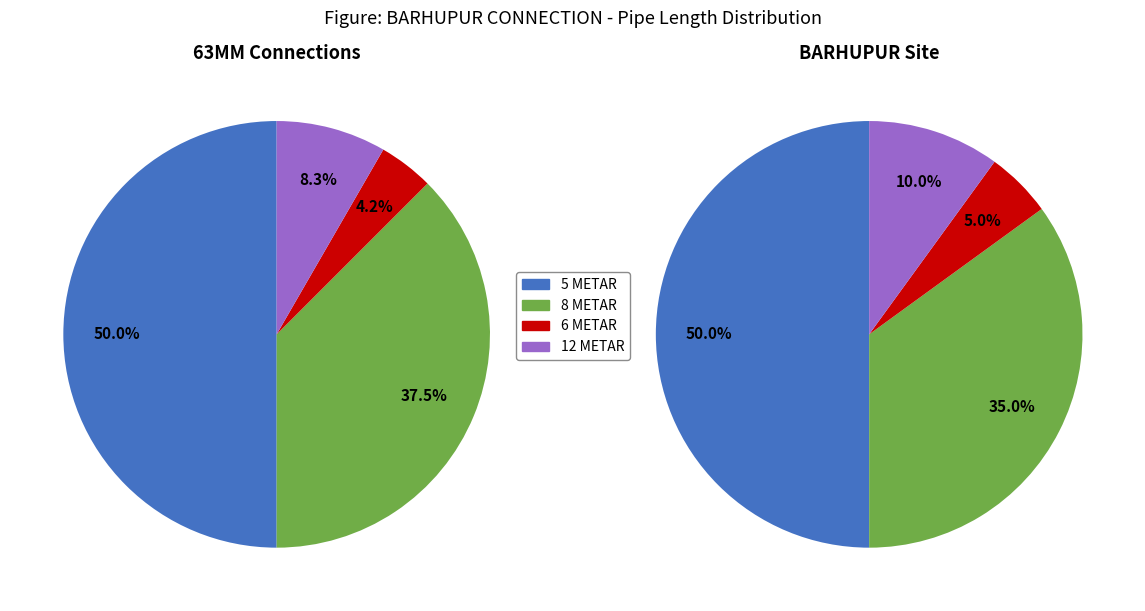

How much of the chart is everything except 8 METAR?

62.5%